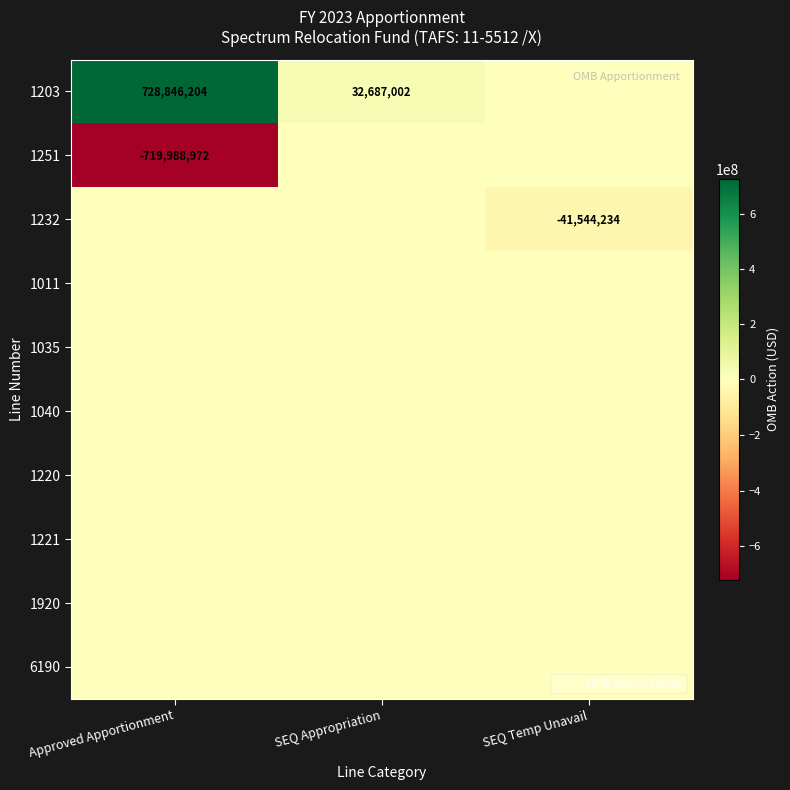

The value of 1203 at Approved Apportionment is 378294411. True or false?

False